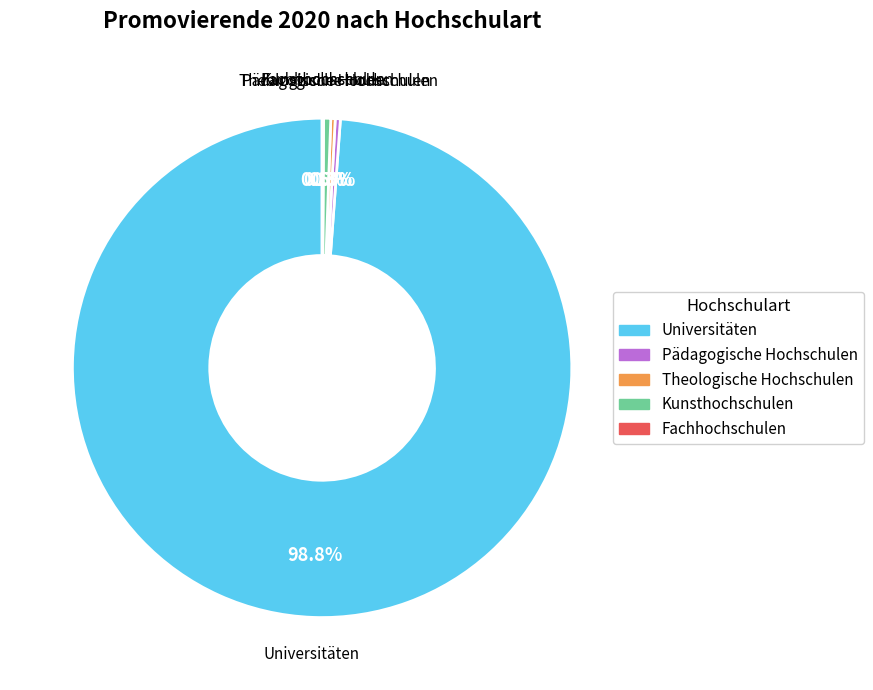

Which category has the biggest portion of the pie?

Universitäten